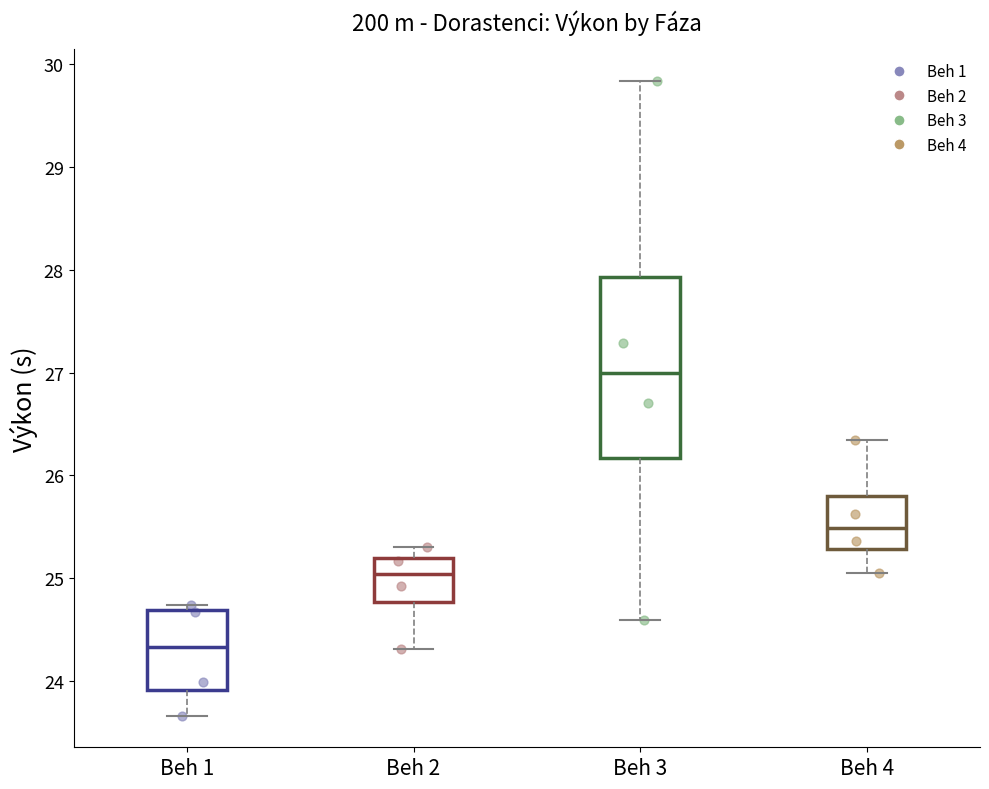

Reading left to right, transcribe this box plot: for each box, give where its median line is, the range the box spans, and where its two whiskers end, as read against the y-axis. The values are not printed on the chart, so give them approximately, as read against the axis.

Beh 1: median 24.3, box 23.9 to 24.7, whiskers 23.7 to 24.7 (just above the box's upper edge)
Beh 2: median 25.0, box 24.8 to 25.2, whiskers 24.3 to 25.3
Beh 3: median 27.0, box 26.2 to 27.9, whiskers 24.6 to 29.8
Beh 4: median 25.5, box 25.3 to 25.8, whiskers 25.1 to 26.3